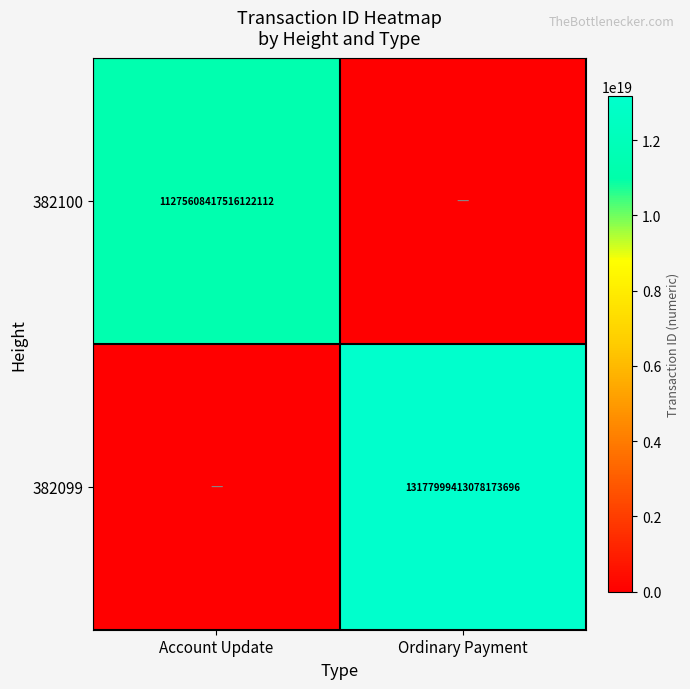

The 382099 series shows 20178940780271185920 at Ordinary Payment. True or false?

False